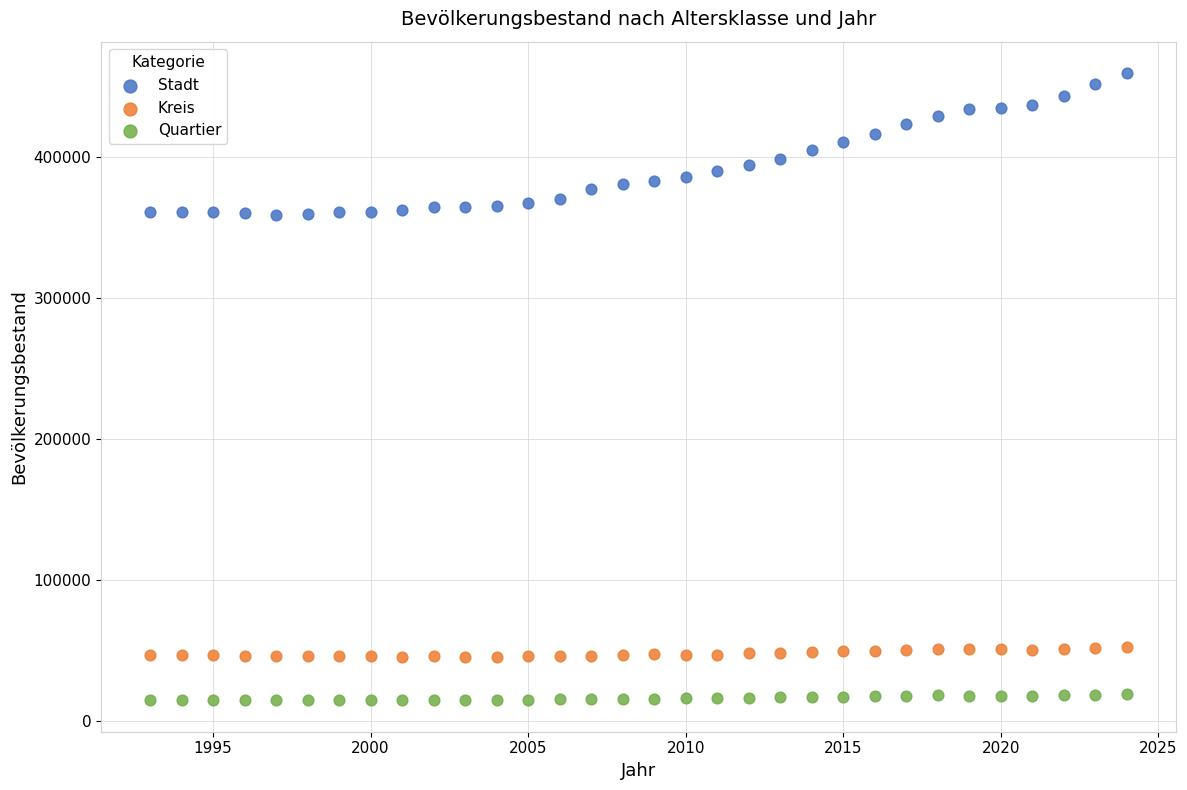

Which series contains the lowest Y value?

Quartier